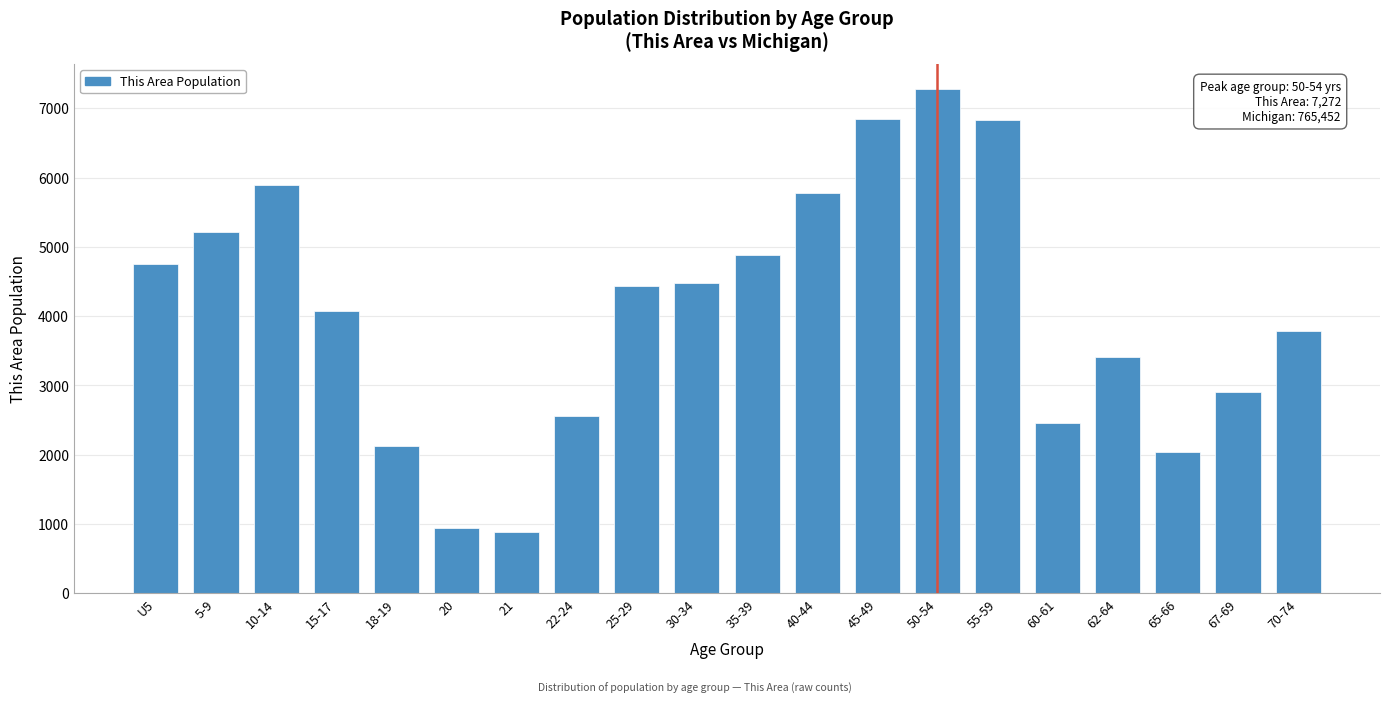

What is the ratio of the value at 65-66 to the value at 62-64?

0.6